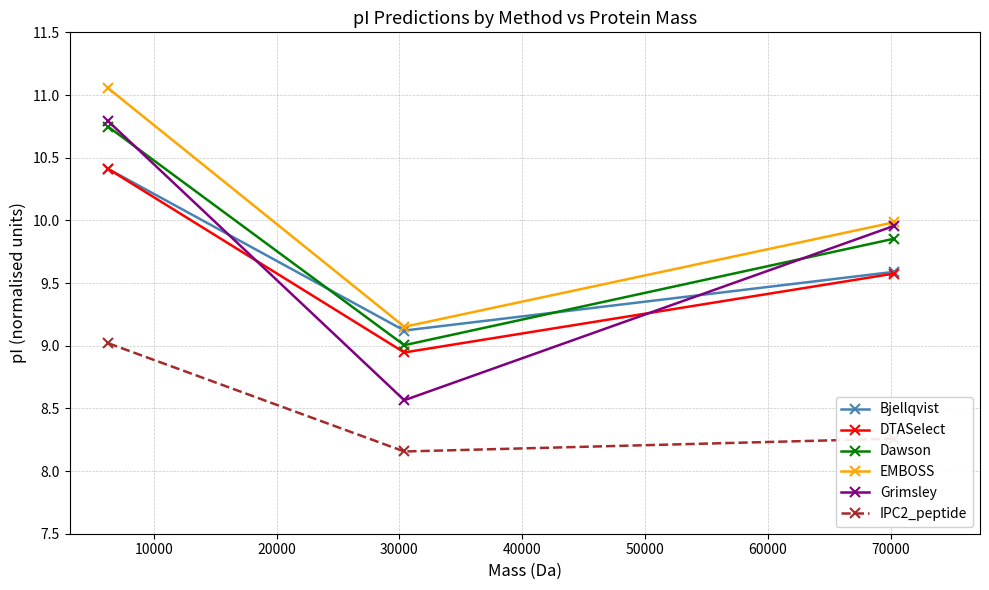

What is the value of the DTASelect point at the 3rd from the left?

9.6